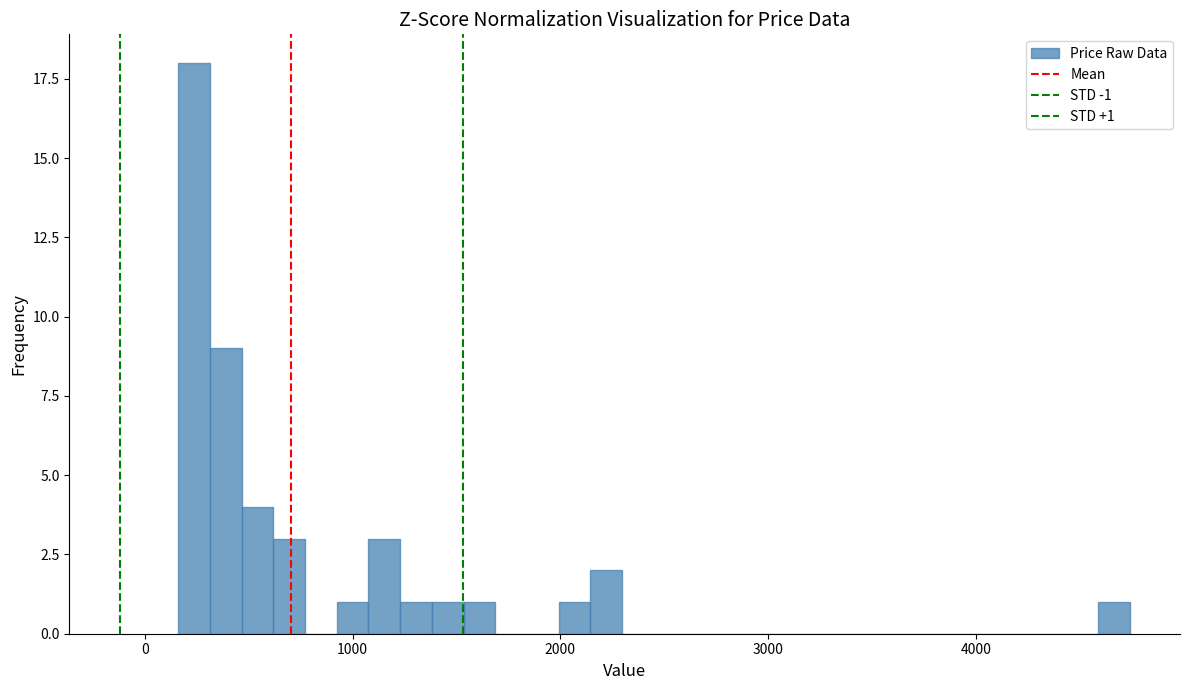

Around what value on the x-axis is the tallest bar? Give the approximate position of its centre, as read against the axis.

200